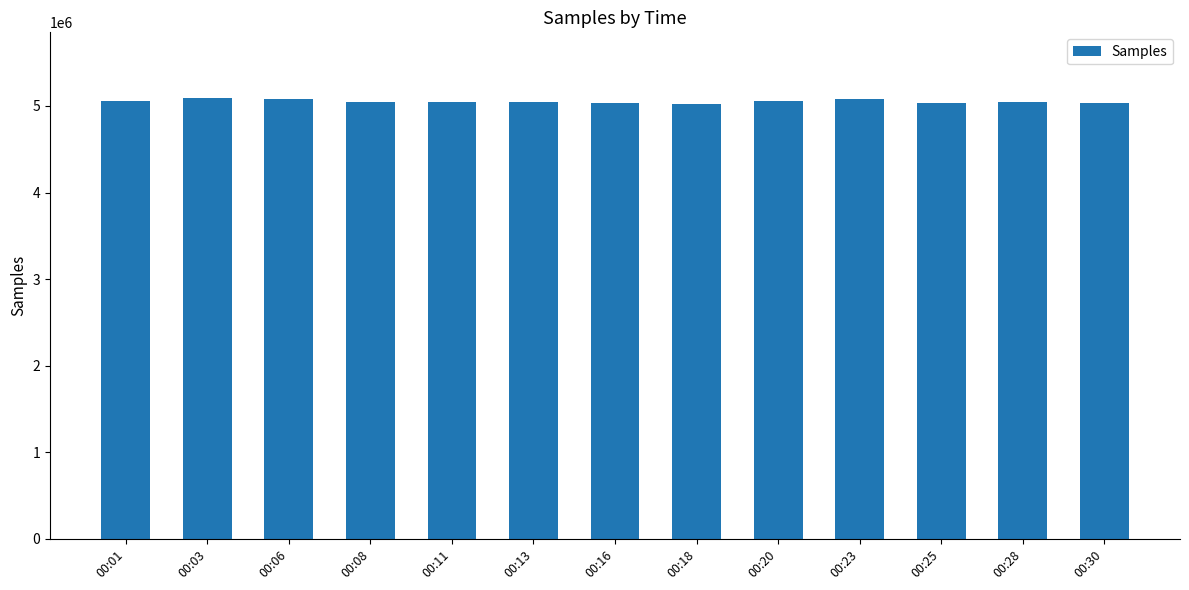

The value at 00:13 is 6666799. True or false?

False